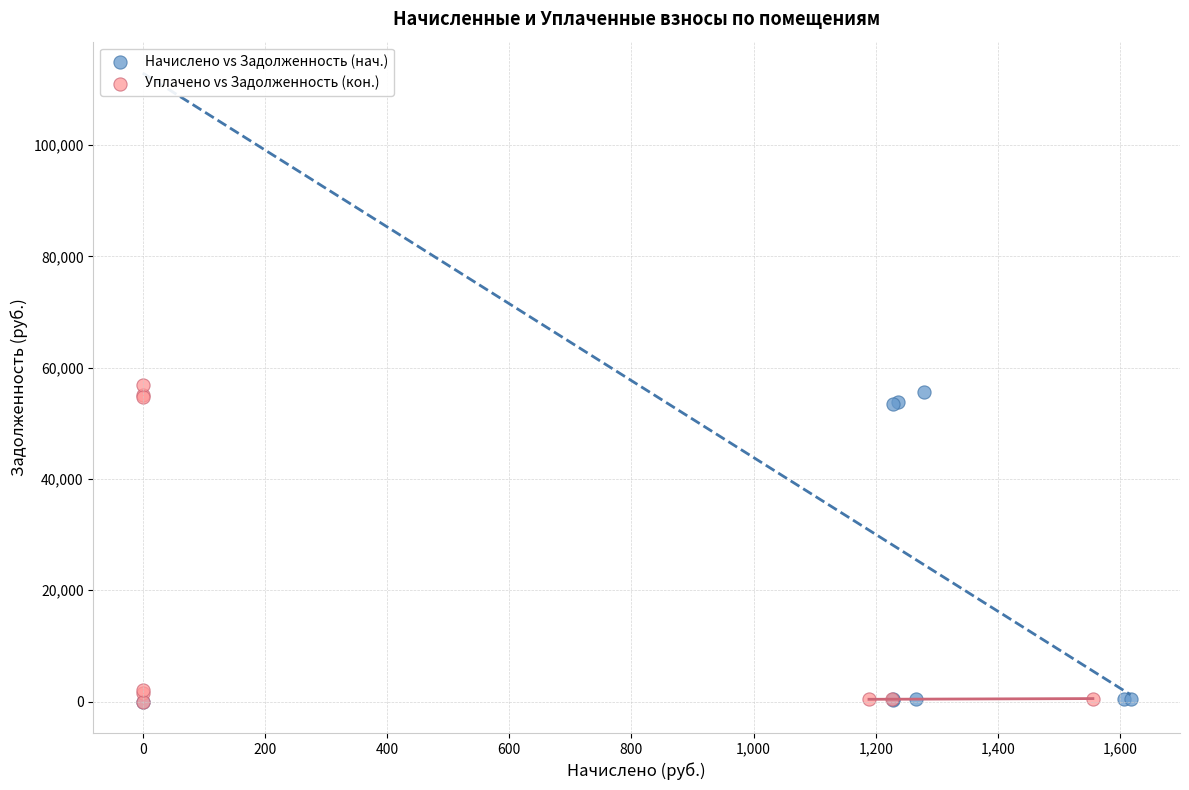

Which series has the widest spread of Y values?

Уплачено vs Задолженность (кон.)